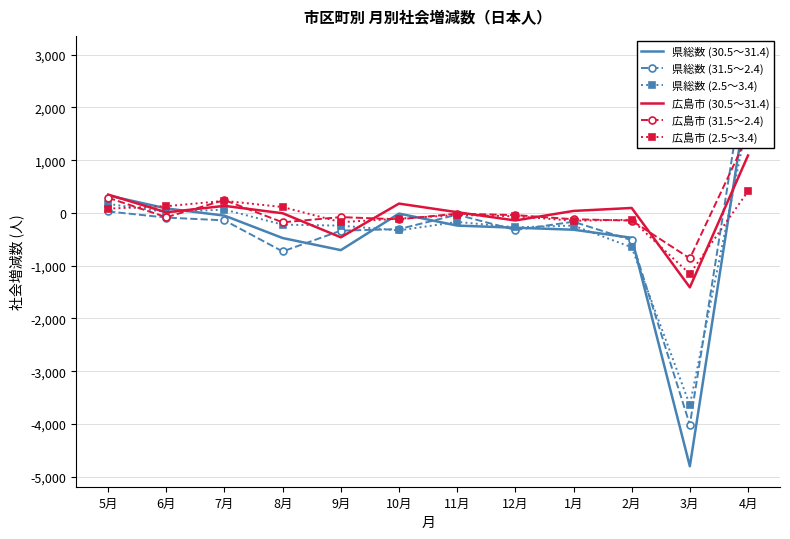

True or false: 広島市 (2.5～3.4) has a value of -490 at 3月.

False